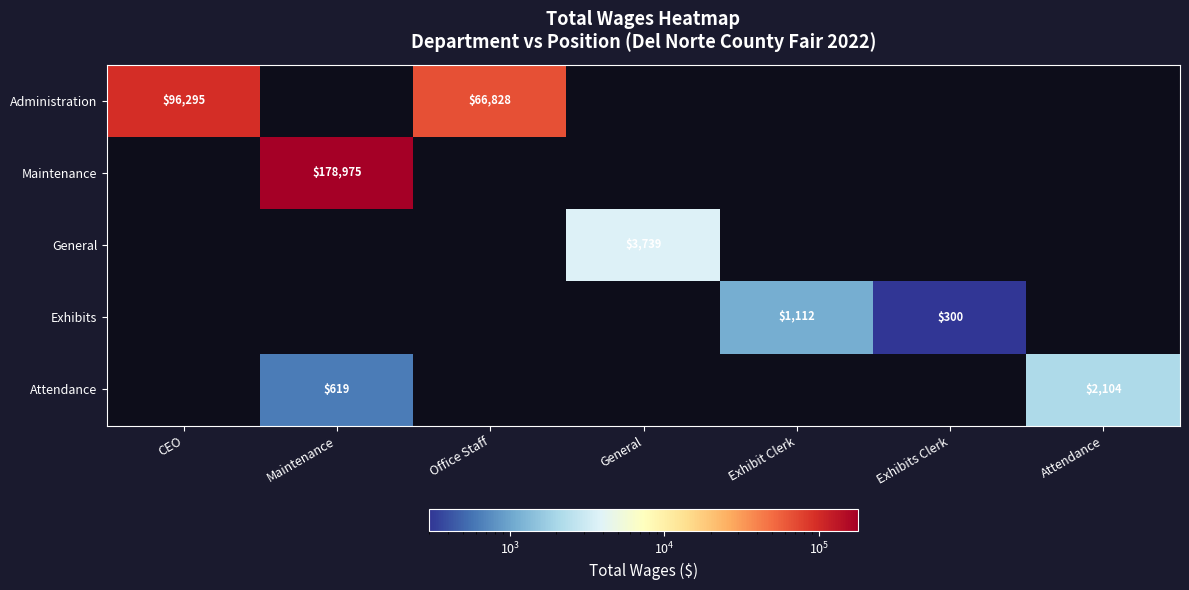

At how many categories does at least one series exceed 69174?

2